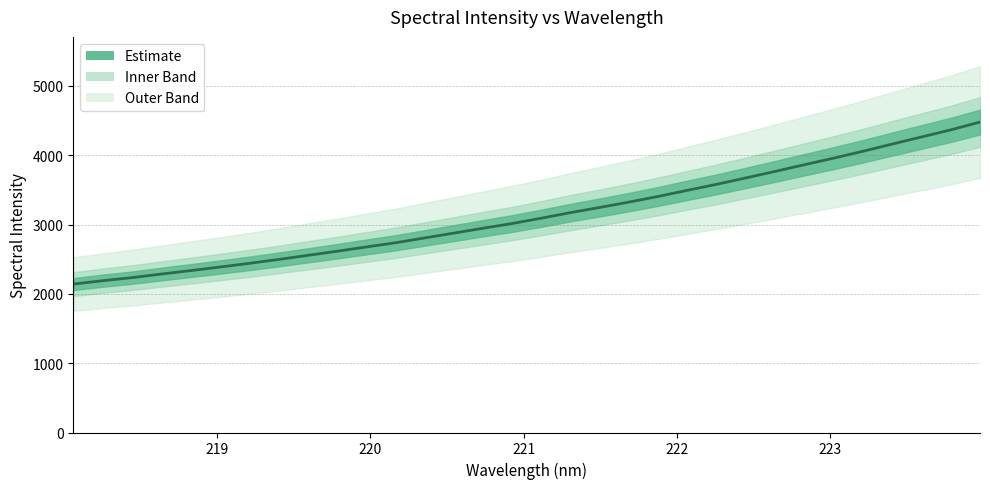

True or false: the data has more than 1 interior local peaks.

False